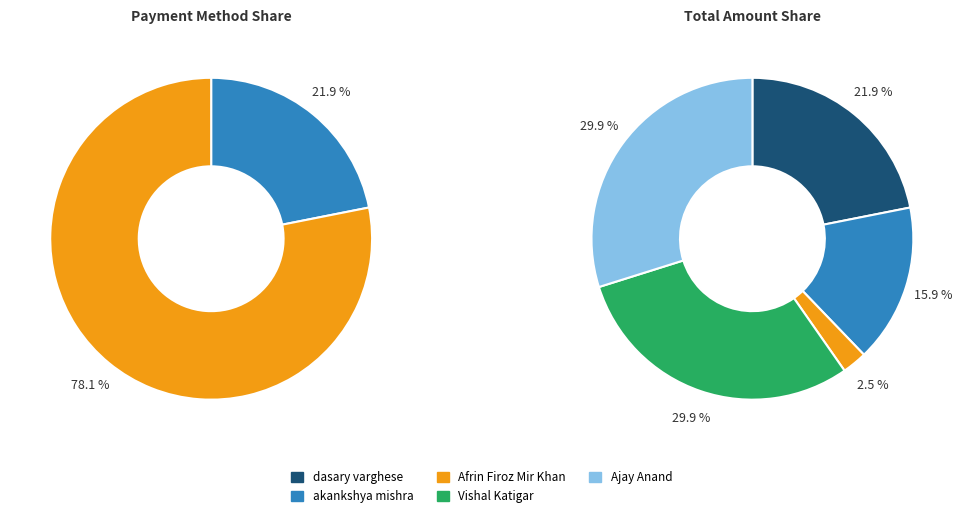

What is the difference between the highest and lowest values at Vishal Katigar?

15000